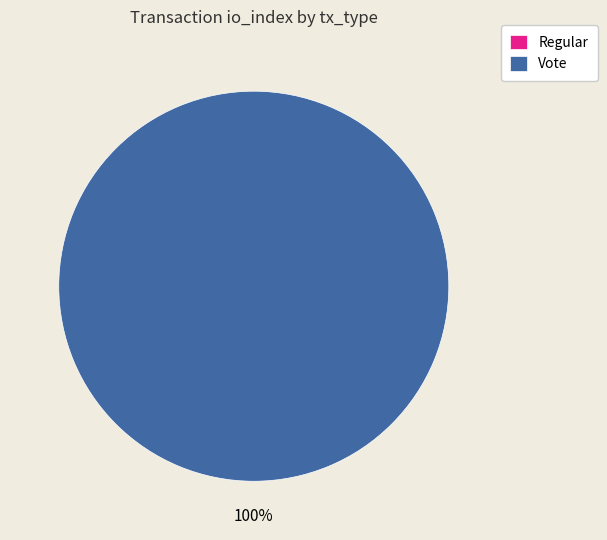

Do Regular and Vote together represent more than half of the pie?

Yes